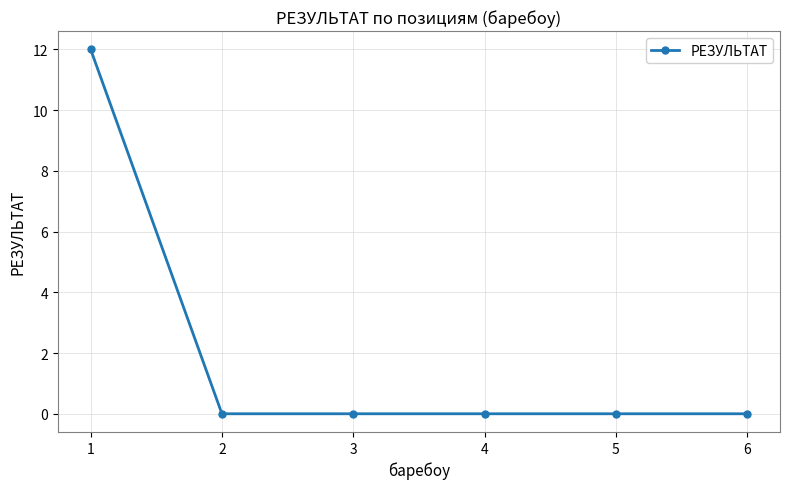

The chart shows a value of 18 at 1. True or false?

False